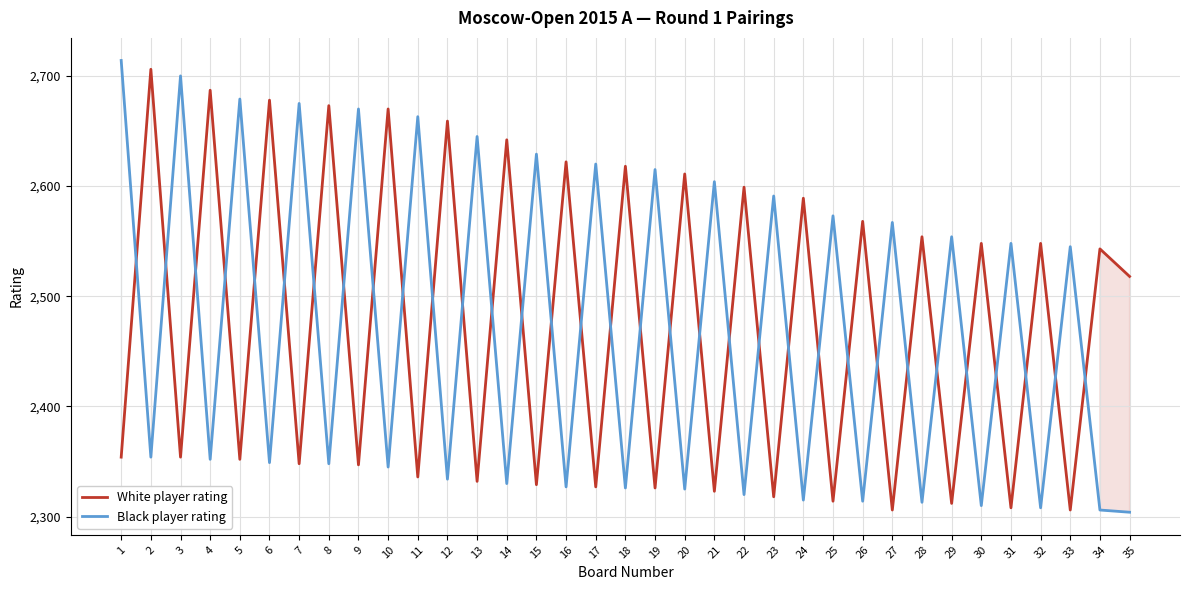

Where is Black player rating nearest to the value 2509?

33